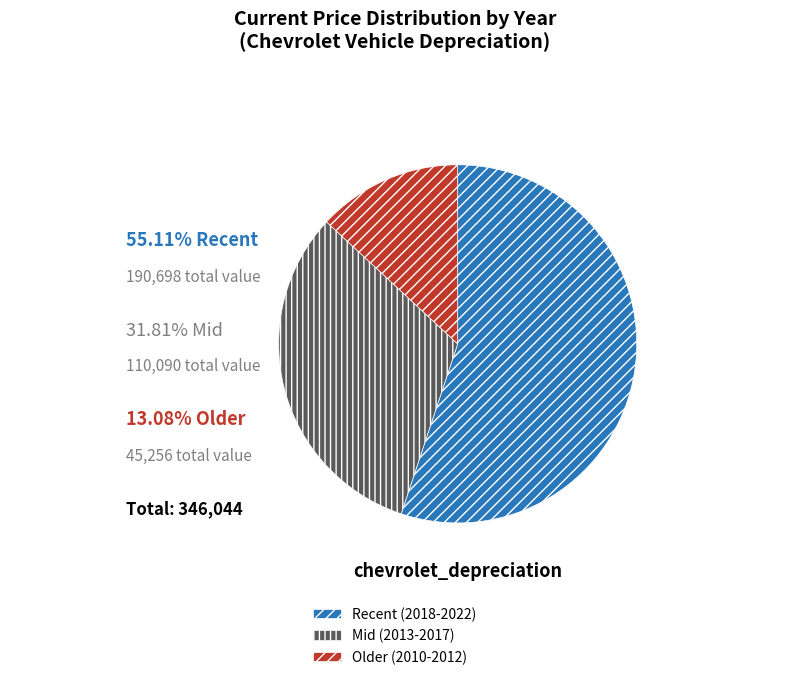

Is there any slice that represents more than half of the pie?

Yes